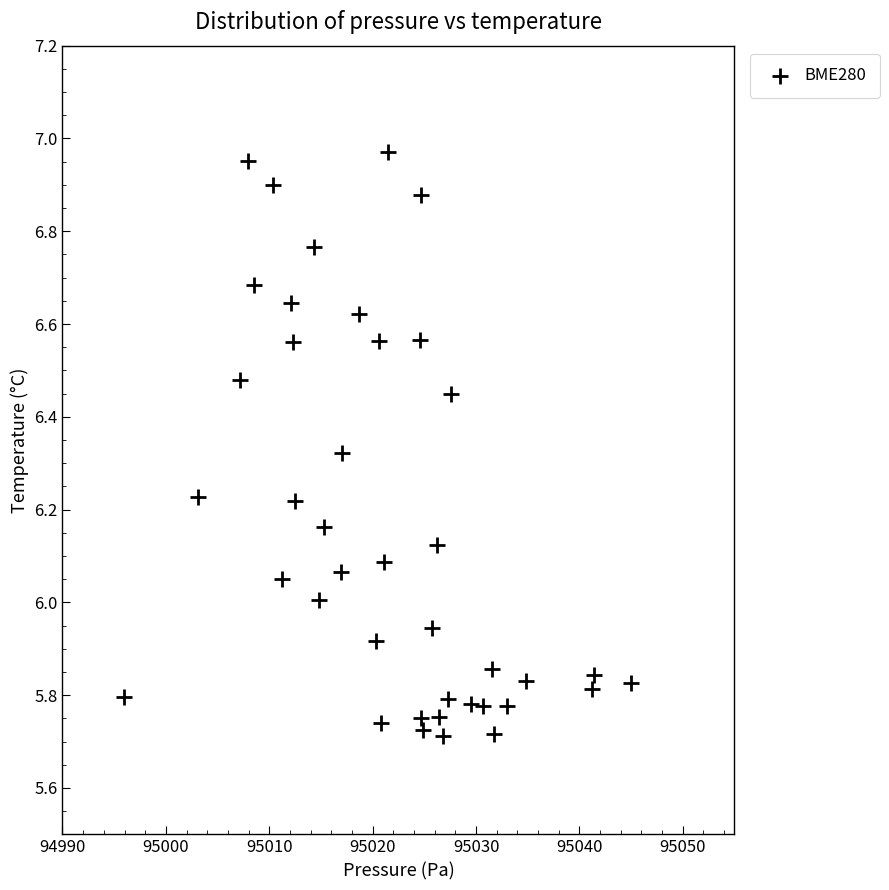

What is the range of Y values (max minus min)?

1.3